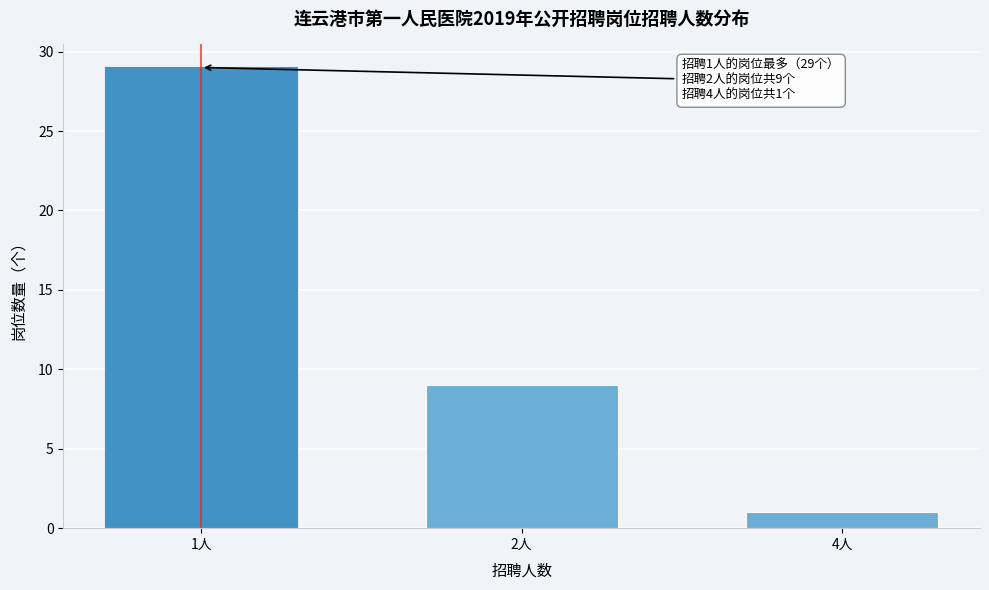

Reading right to left, what are all the values shown in this chart?

1	9	29